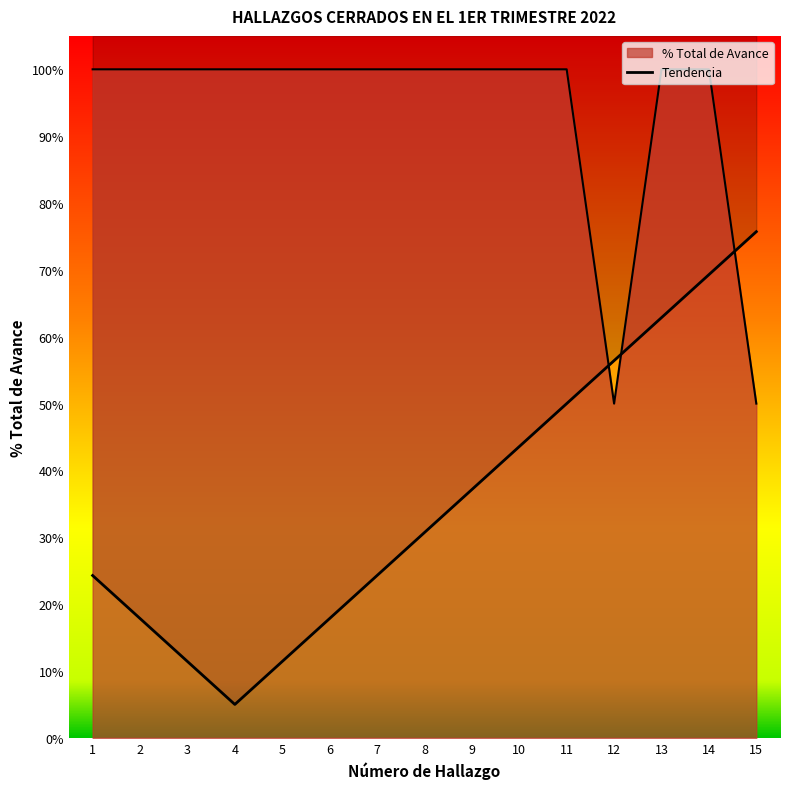

What is the difference between the second highest and minimum values?

0.6